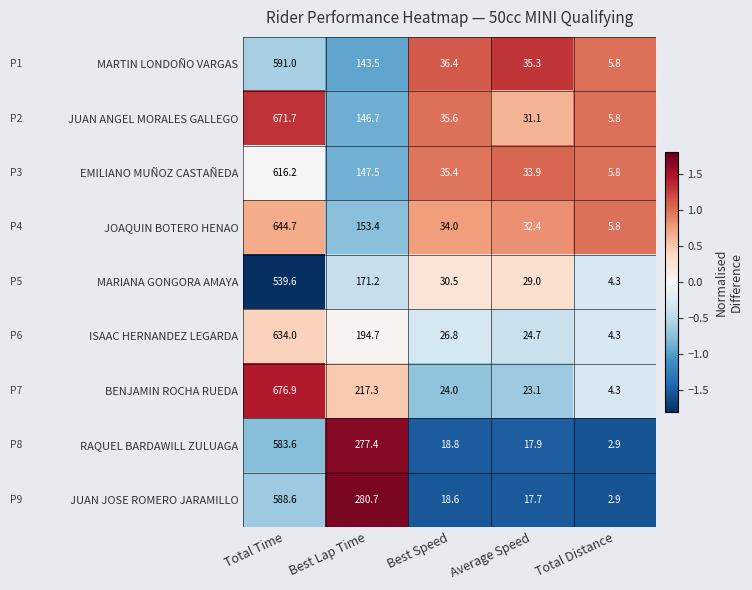

What is the difference between the maximum and minimum values in the RAQUEL BARDAWILL ZULUAGA series?

580.7